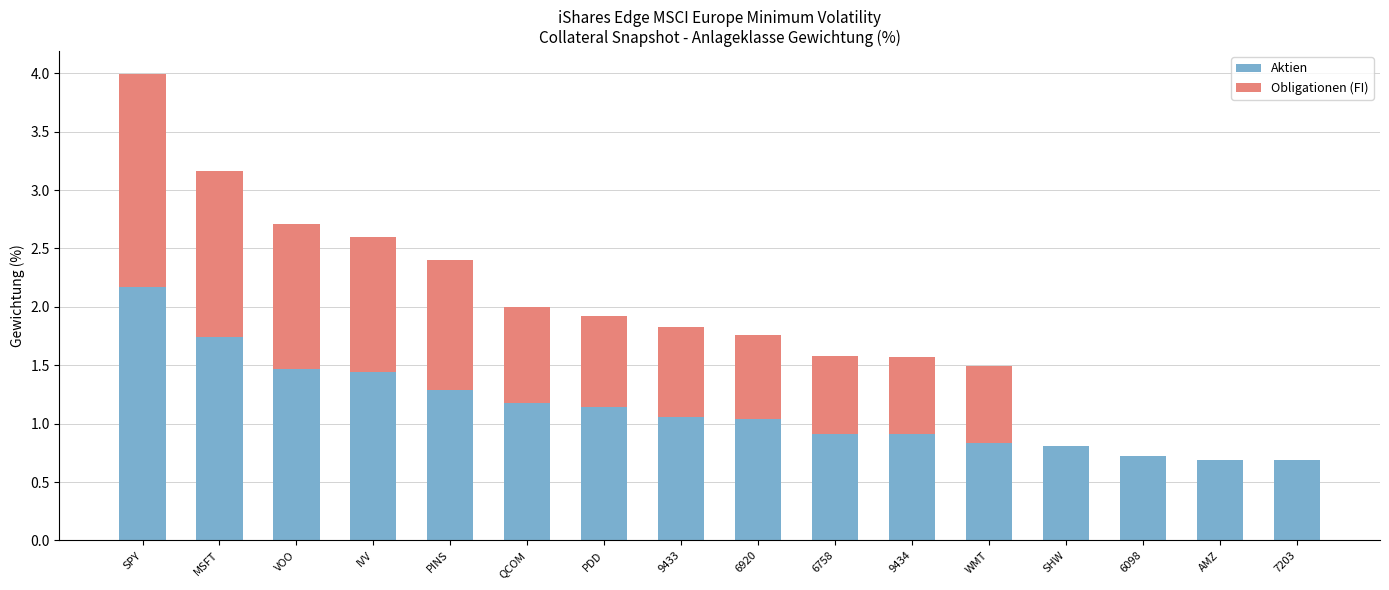

Are the bars grouped side by side (vs. stacked)?

No